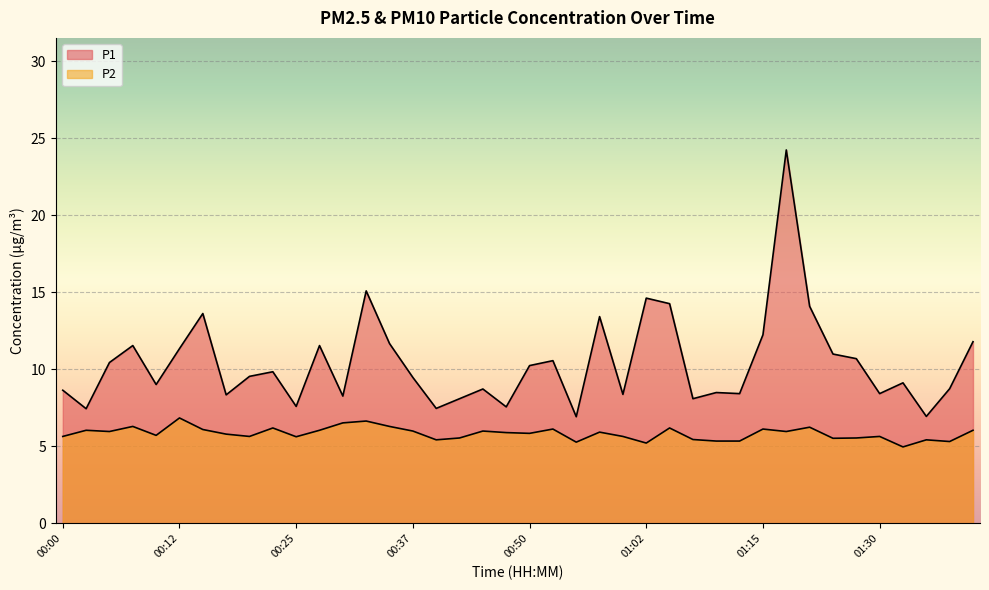

True or false: P2 and P1 intersect in this chart.

False